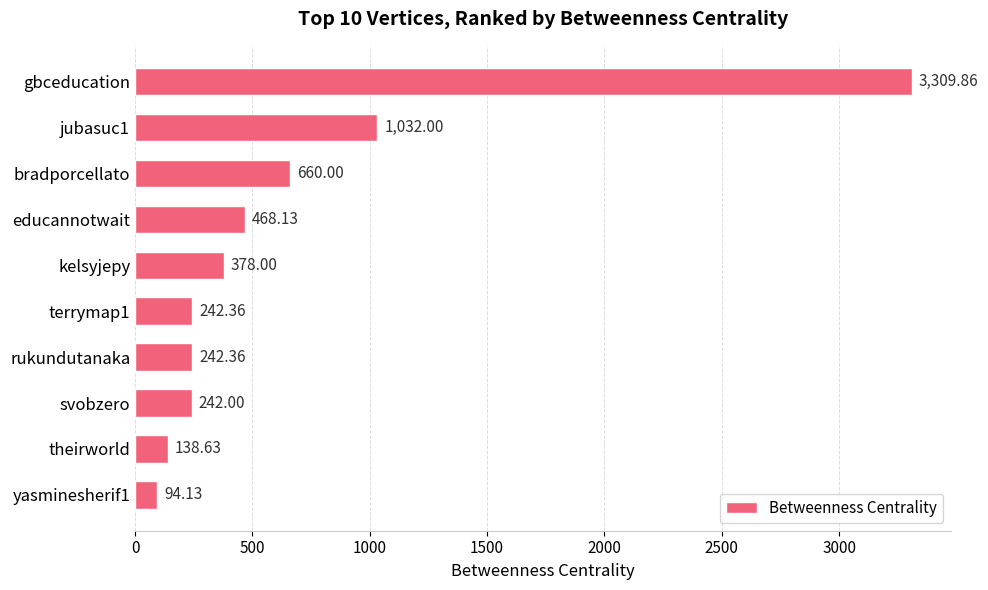

What is the label of the 7th bar from the top?

rukundutanaka